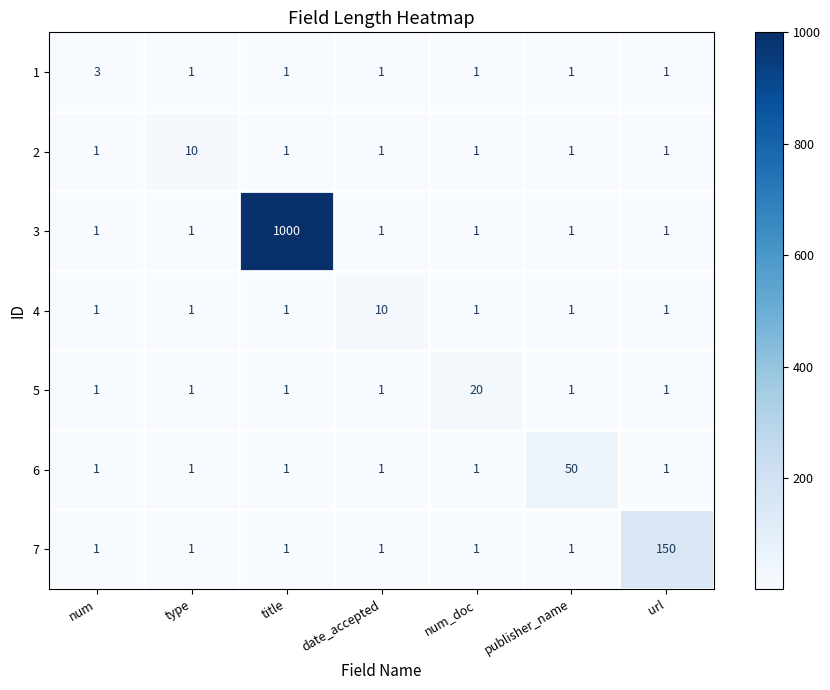

What is the maximum value shown in the chart?

1000